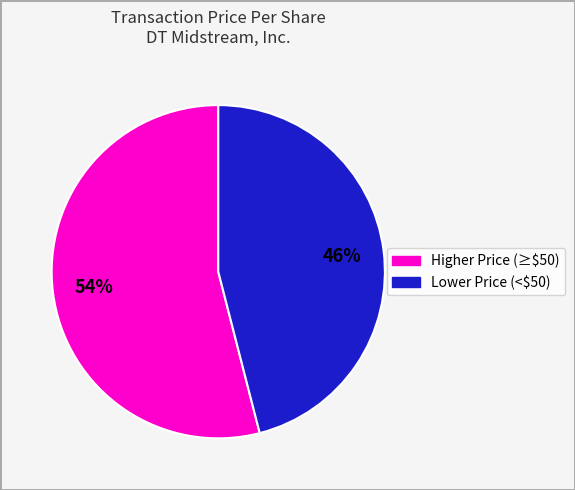

To the nearest percent, what is the average slice percentage?

50%